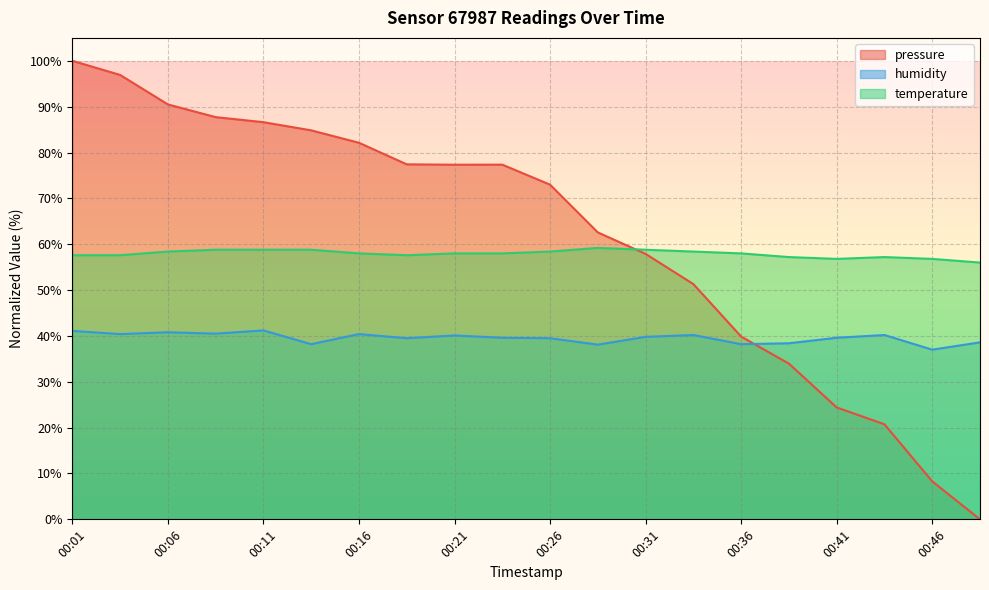

How many values in the humidity series are below 39?

6